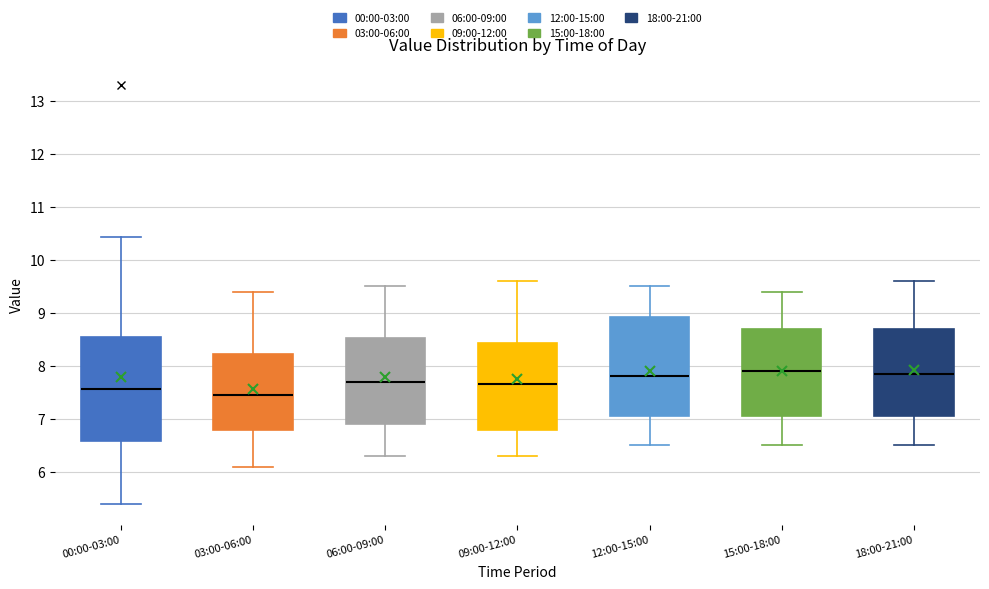

Reading left to right, read every box against the y-axis: the position of its median line, the range the box covers, and the ends of its whiskers. The values are not printed on the chart, so give them approximately, as read against the axis.

00:00-03:00: median 7.6, box 6.6 to 8.5, whiskers 5.4 to 10.4
03:00-06:00: median 7.5, box 6.8 to 8.2, whiskers 6.1 to 9.4
06:00-09:00: median 7.7, box 6.9 to 8.5, whiskers 6.3 to 9.5
09:00-12:00: median 7.7, box 6.8 to 8.4, whiskers 6.3 to 9.6
12:00-15:00: median 7.8, box 7.1 to 8.9, whiskers 6.5 to 9.5
15:00-18:00: median 7.9, box 7.1 to 8.7, whiskers 6.5 to 9.4
18:00-21:00: median 7.9, box 7.1 to 8.7, whiskers 6.5 to 9.6